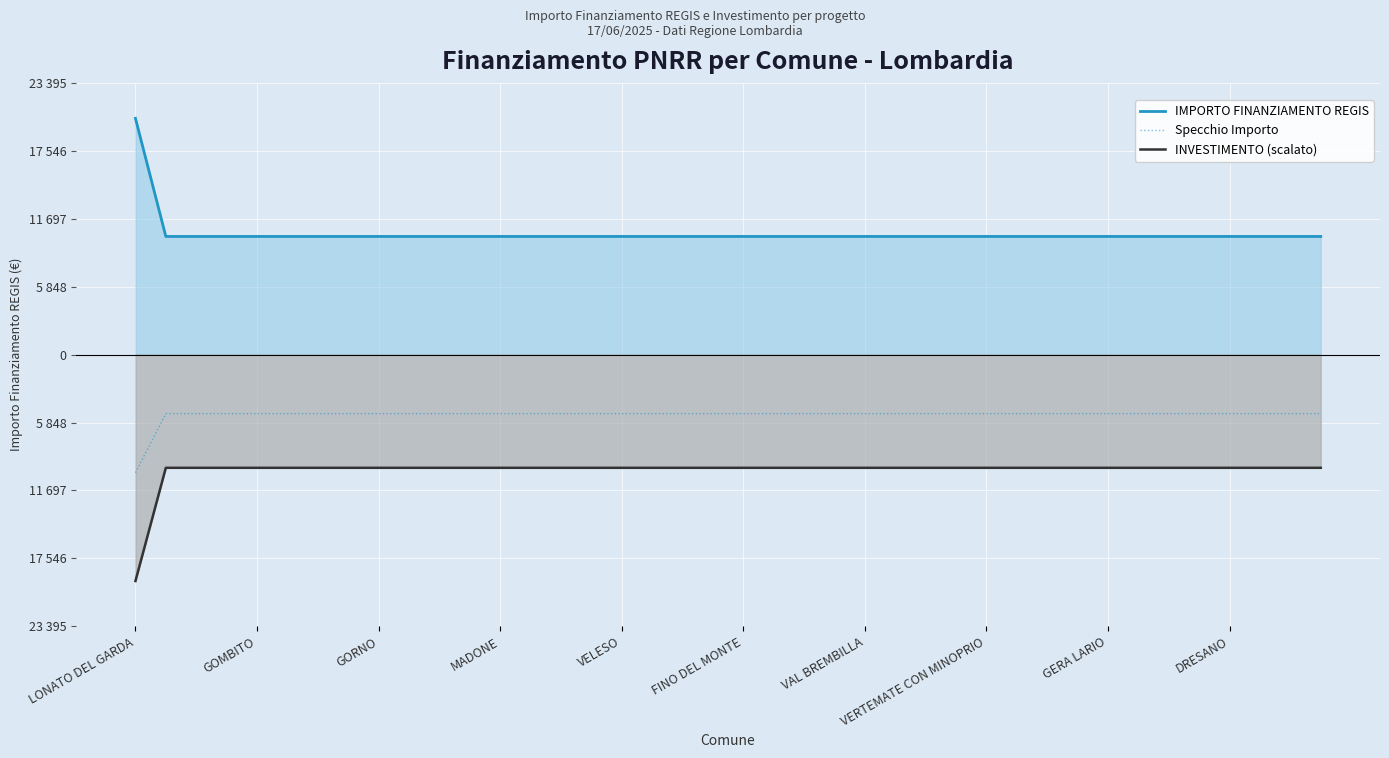

What is the smallest value displayed?

-19500